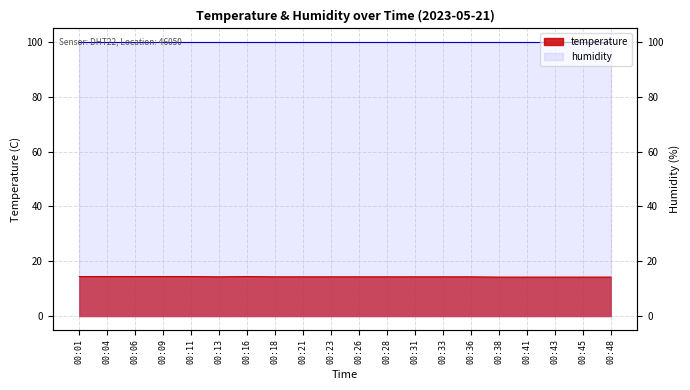

Where is the first local maximum?

00:16